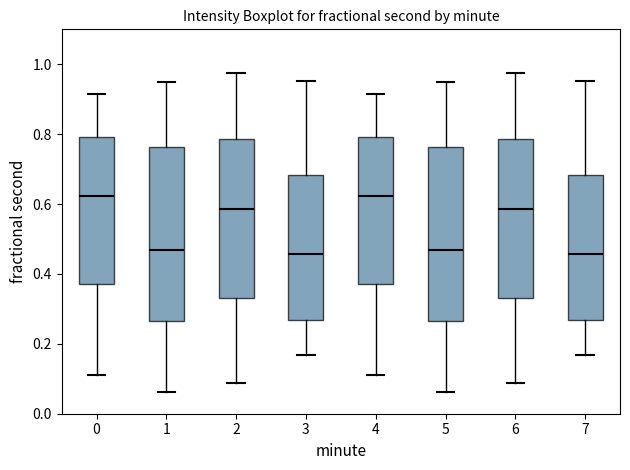

Reading left to right, read every box against the y-axis: the position of its median line, the range the box covers, and the ends of its whiskers. The values are not printed on the chart, so give them approximately, as read against the axis.

0: median 0.62, box 0.38 to 0.80, whiskers 0.12 to 0.92
1: median 0.46, box 0.26 to 0.76, whiskers 0.06 to 0.96
2: median 0.58, box 0.34 to 0.78, whiskers 0.08 to 0.98
3: median 0.46, box 0.26 to 0.68, whiskers 0.16 to 0.96
4: median 0.62, box 0.38 to 0.80, whiskers 0.12 to 0.92
5: median 0.46, box 0.26 to 0.76, whiskers 0.06 to 0.96
6: median 0.58, box 0.34 to 0.78, whiskers 0.08 to 0.98
7: median 0.46, box 0.26 to 0.68, whiskers 0.16 to 0.96